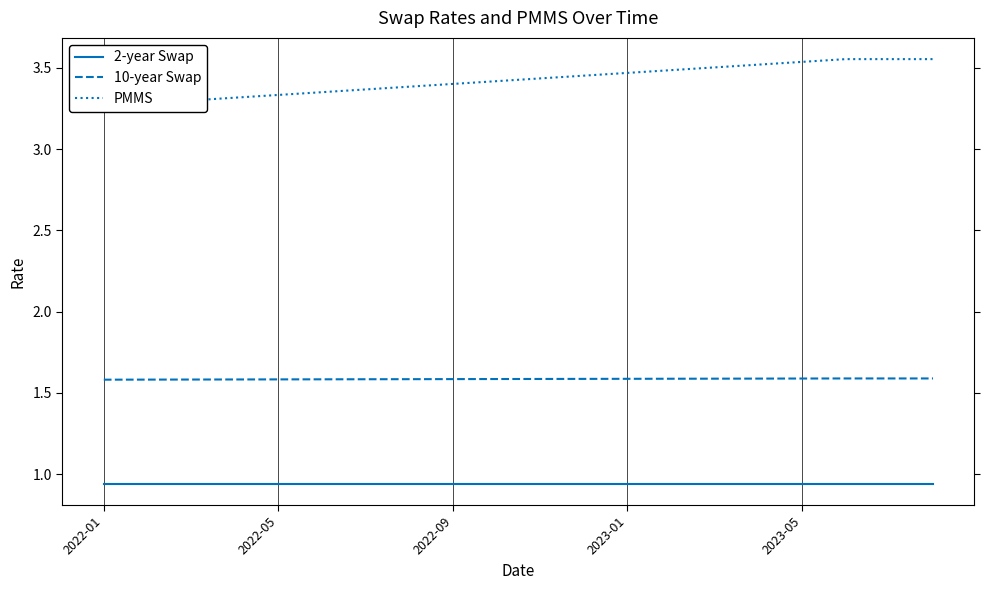

The 2-year Swap series shows 1.3 at 2023-01. True or false?

False